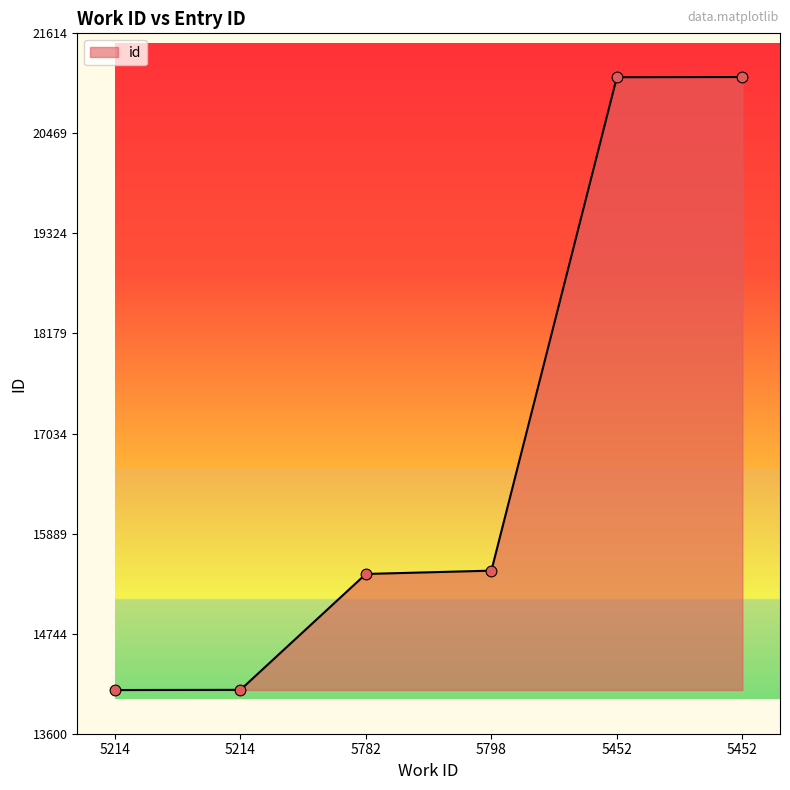

What is the change in value from 5214 to 5798?

+1364